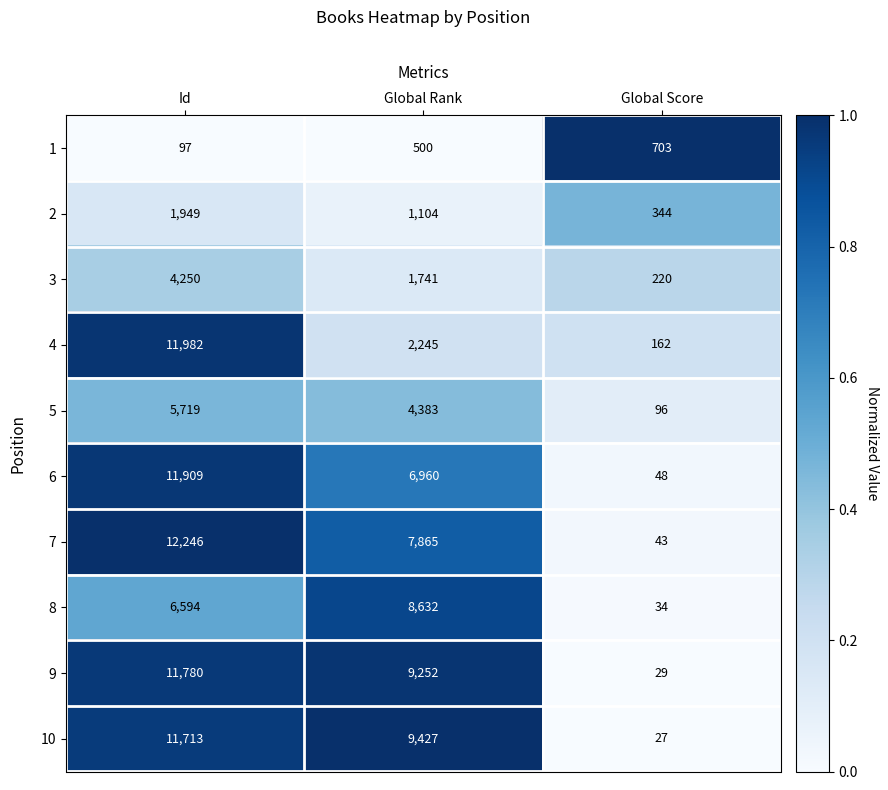

Which series has the widest spread of values?

7